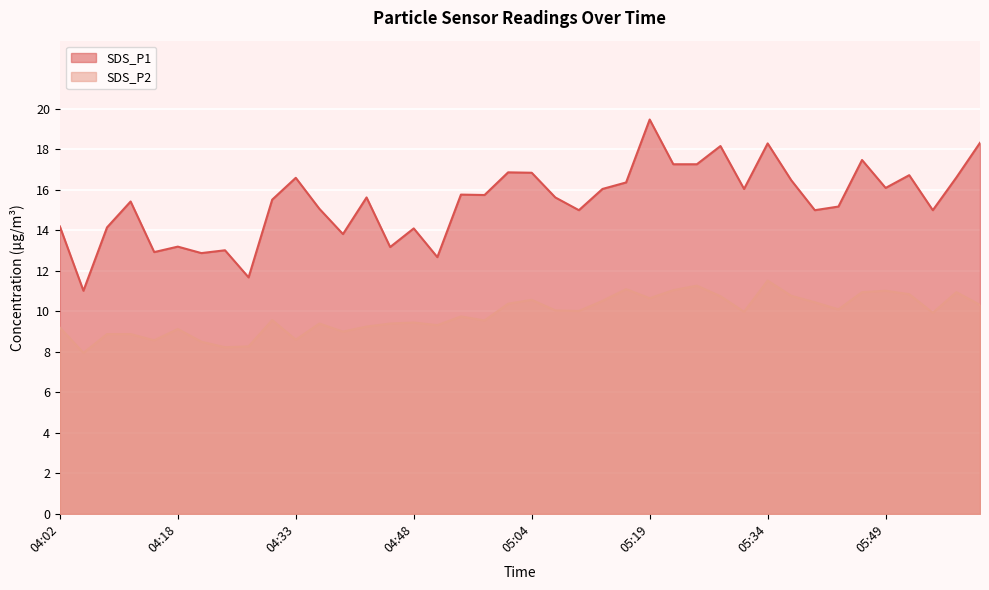

At which category does the chart reach its peak across all series?

05:19